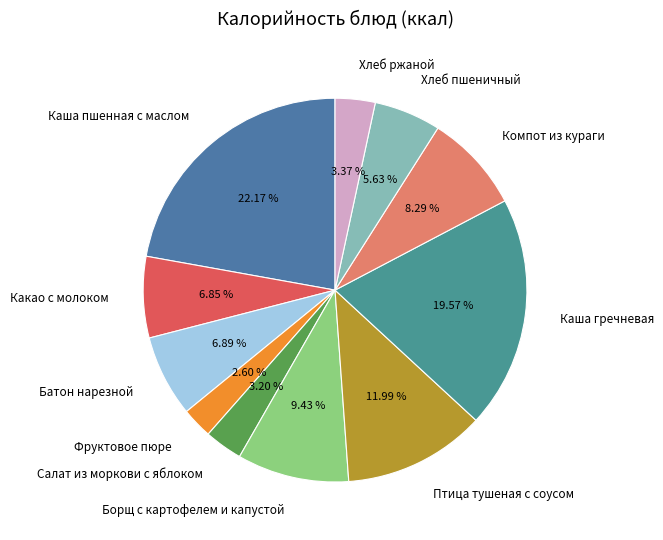

How many slices are in this pie chart?

11